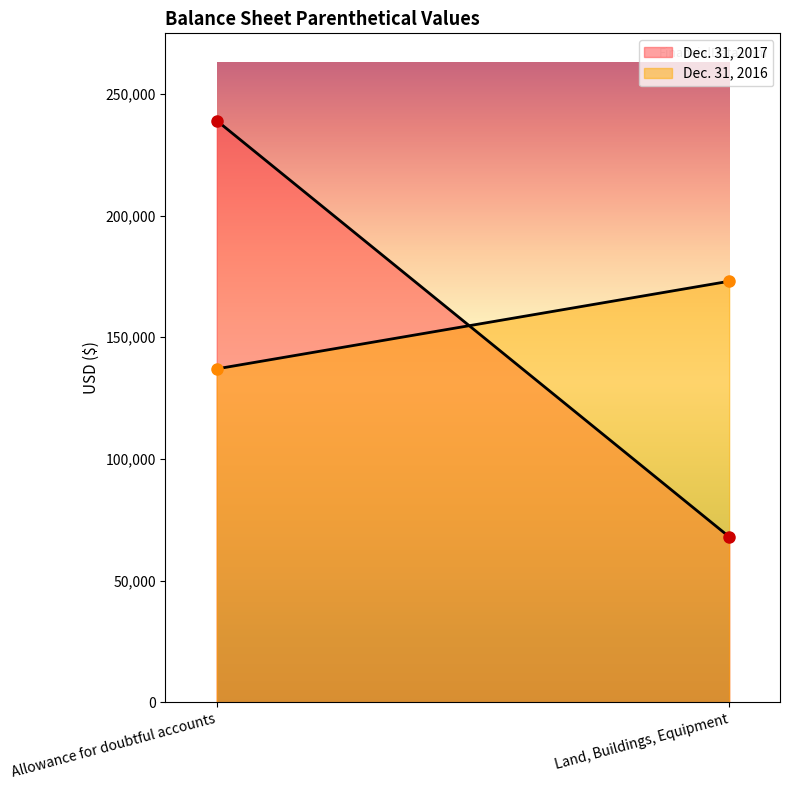

The value of Dec. 31, 2017 at Land, Buildings, Equipment is 68000. True or false?

True